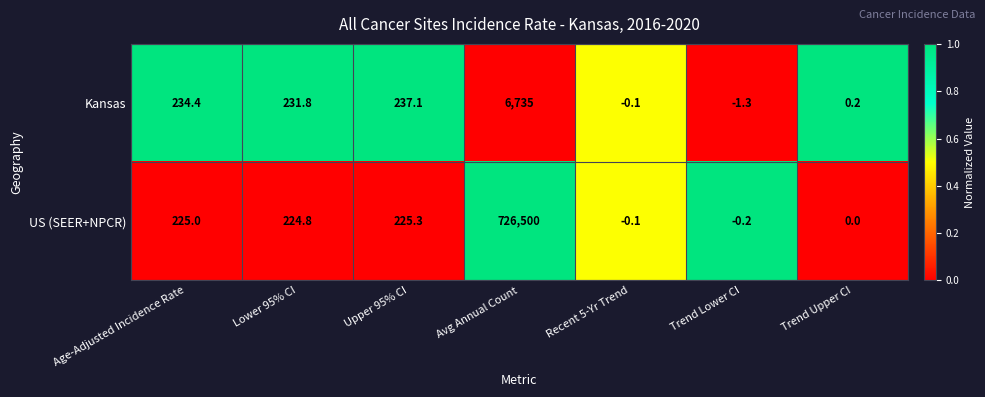

What is the difference between the highest and lowest values at Trend Lower CI?

1.1